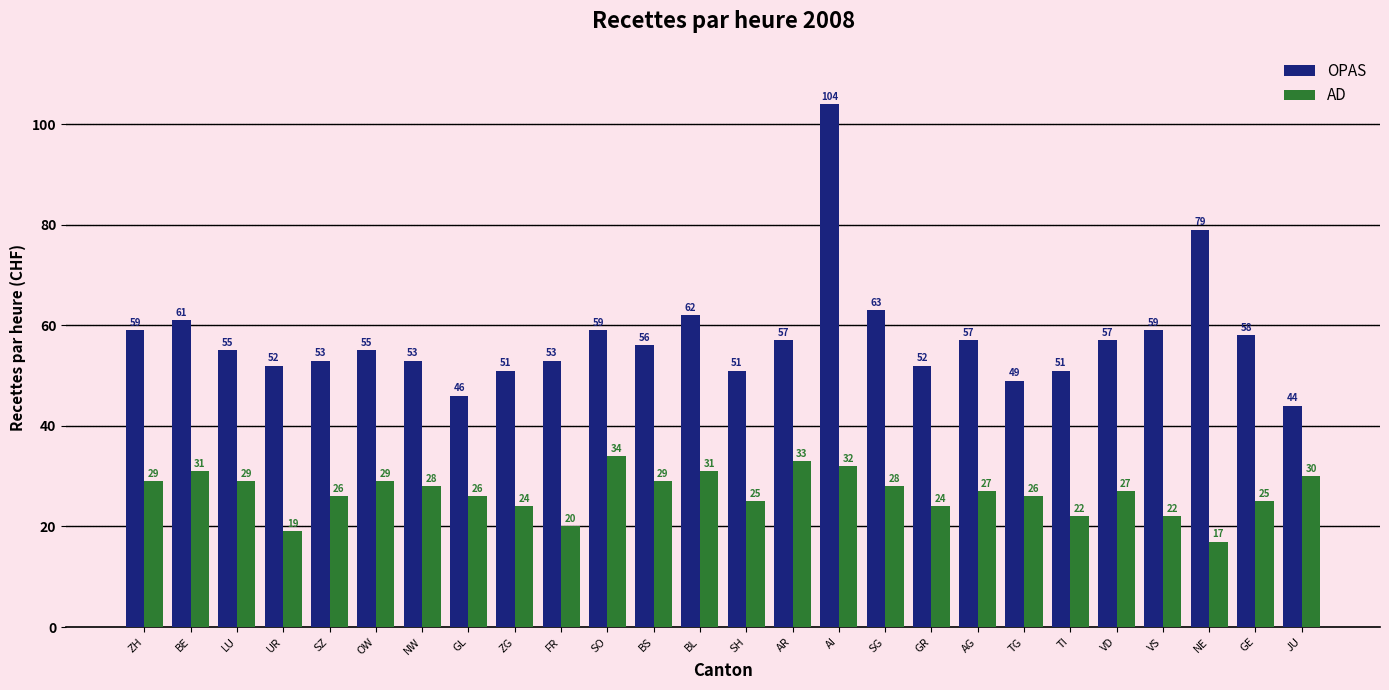

What is the difference between the second highest and minimum values in the AD series?

16